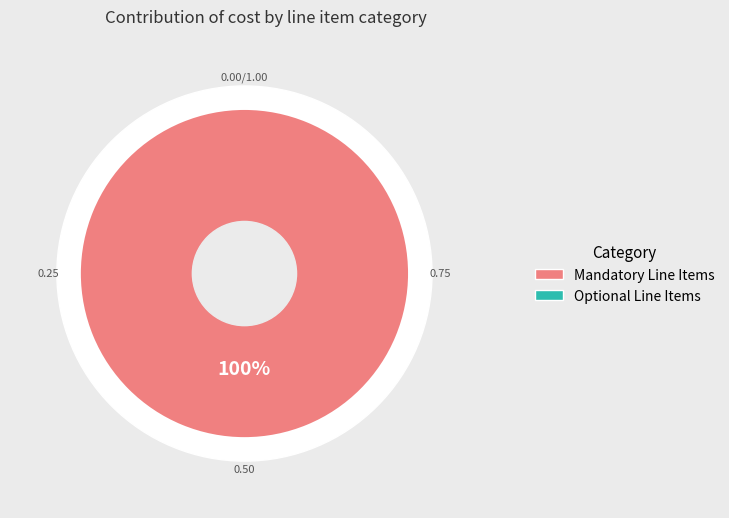

What is the majority slice?

Mandatory Line Items